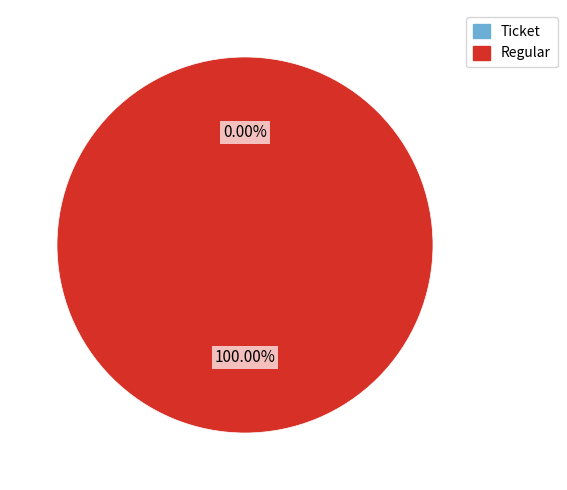

To the nearest percent, what is the average slice percentage?

50%